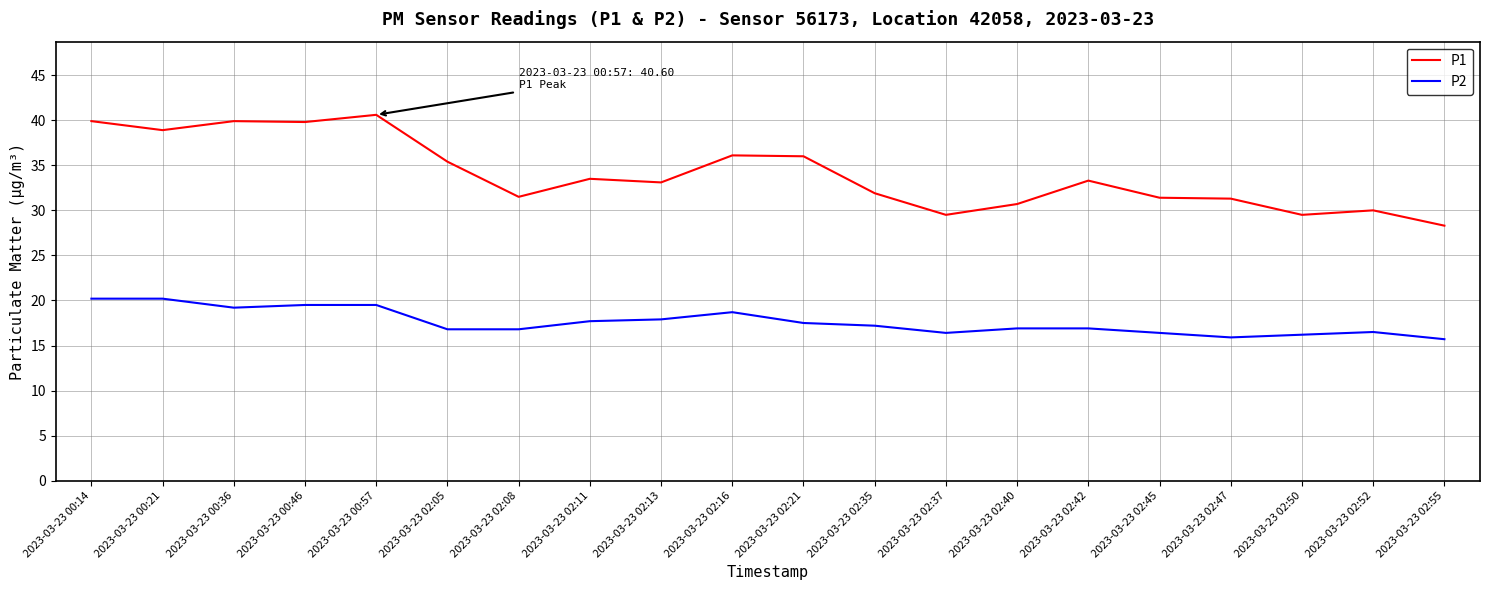

Rank the series by their maximum value, from highest to lowest.

P1, P2